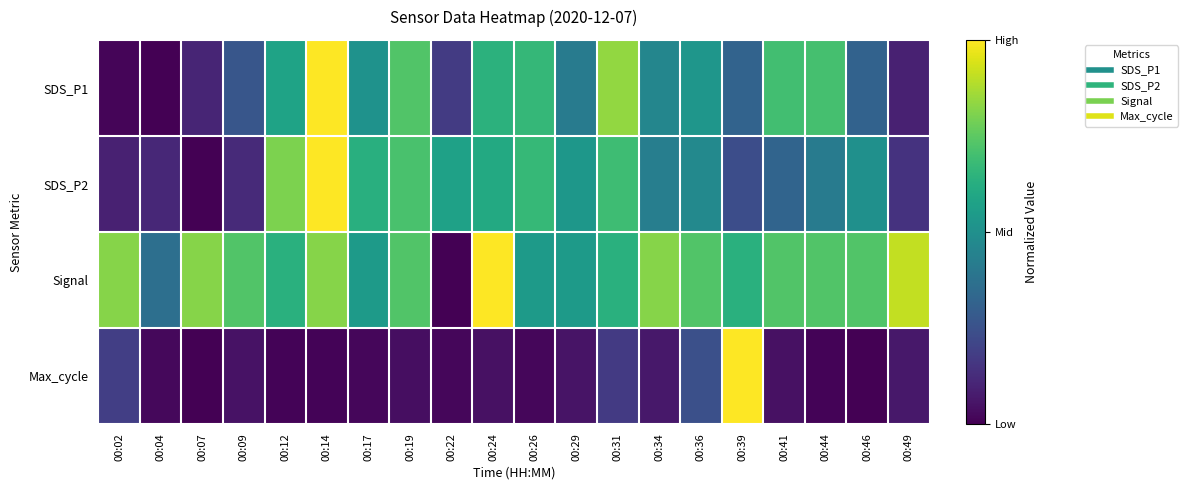

Which category has the lowest value across all series?

00:04